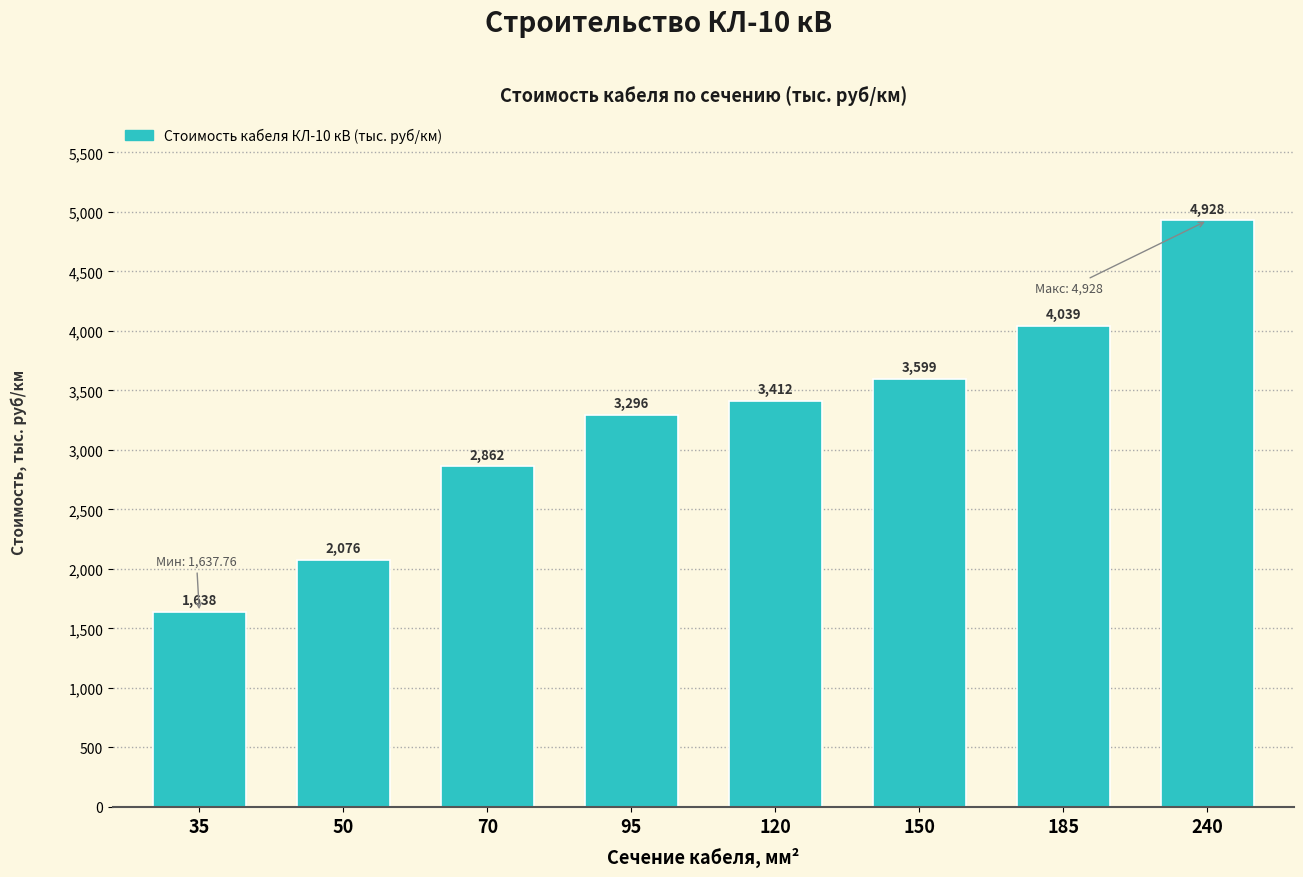

List the labels in order of value, smallest first.

35, 50, 70, 95, 120, 150, 185, 240